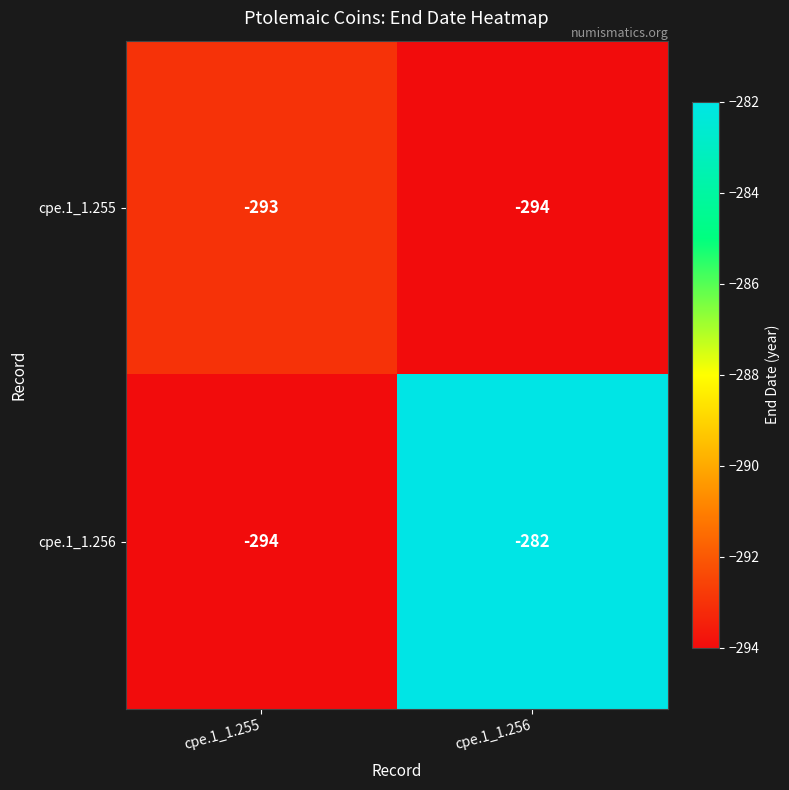

At cpe.1_1.256, list the series in order from smallest to largest.

cpe.1_1.255, cpe.1_1.256